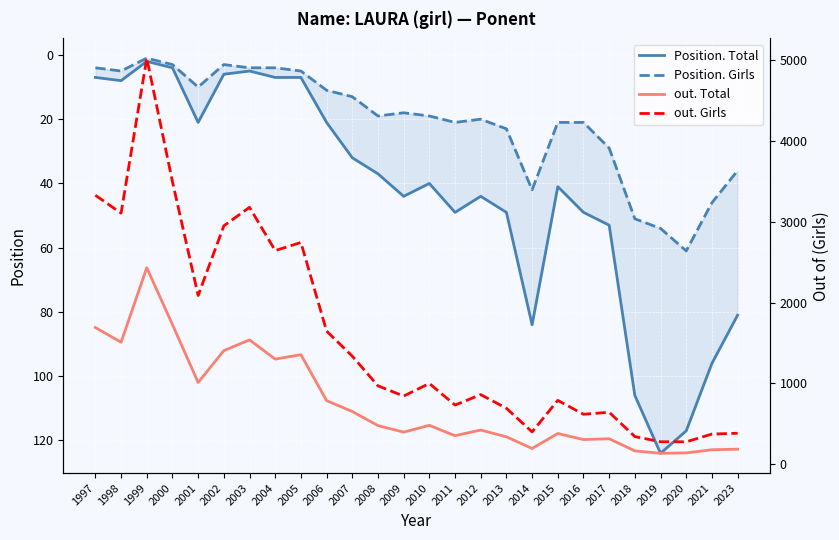

True or false: Position. Total and Position. Girls cross at least once.

False